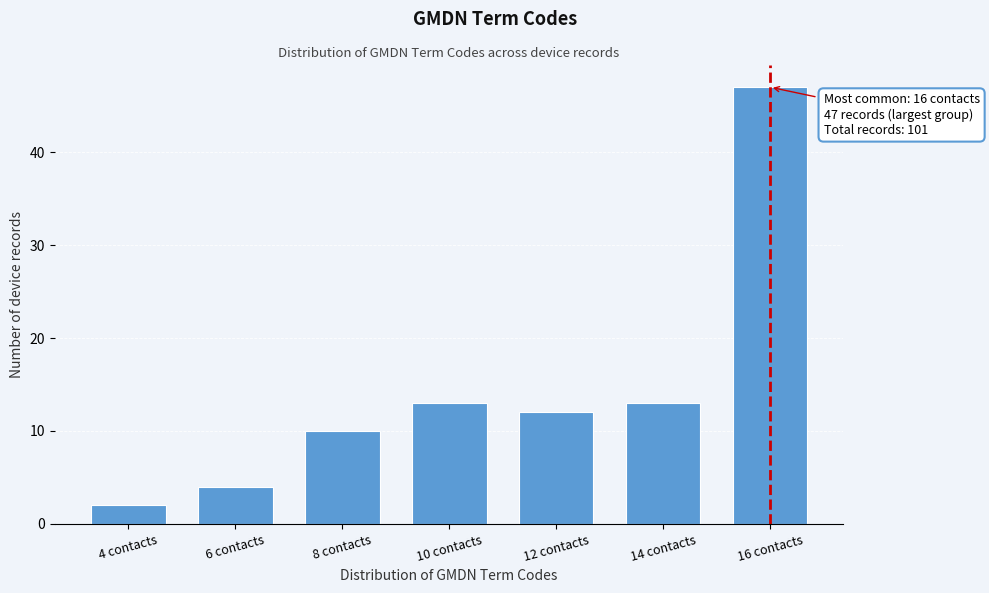

Reading right to left, what are all the values shown in this chart?

47	13	12	13	10	4	2